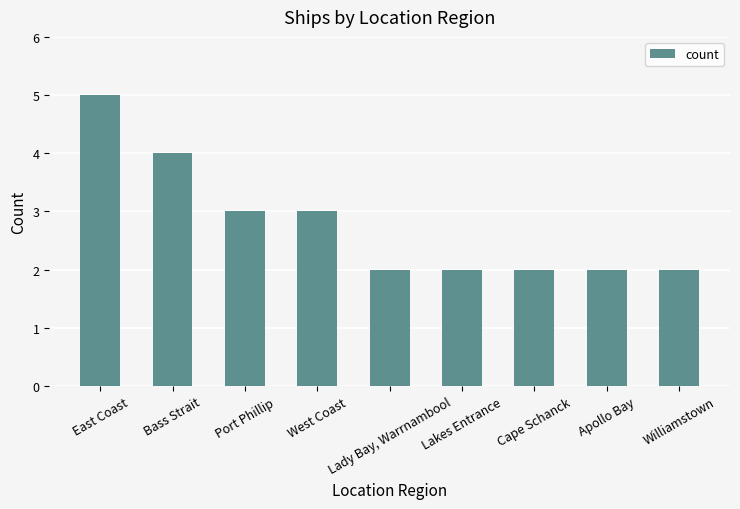

The chart shows a value of 5 at East Coast. True or false?

True